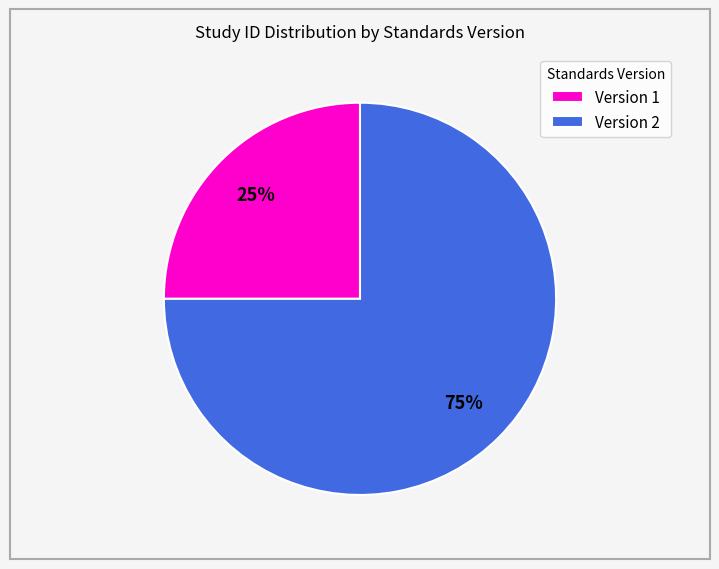

Which category has the smallest portion of the pie?

Version 1